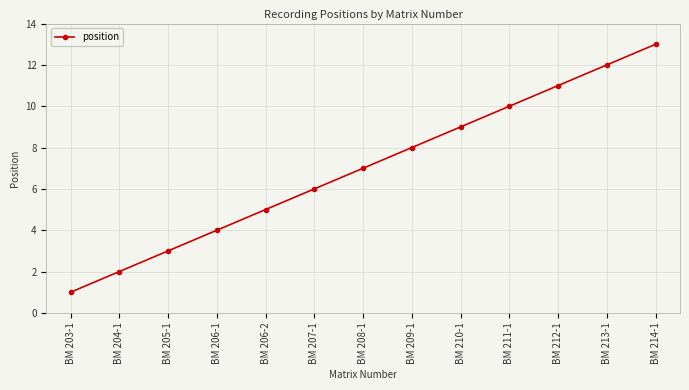

What is the label of the 7th point from the right?

BM 208-1